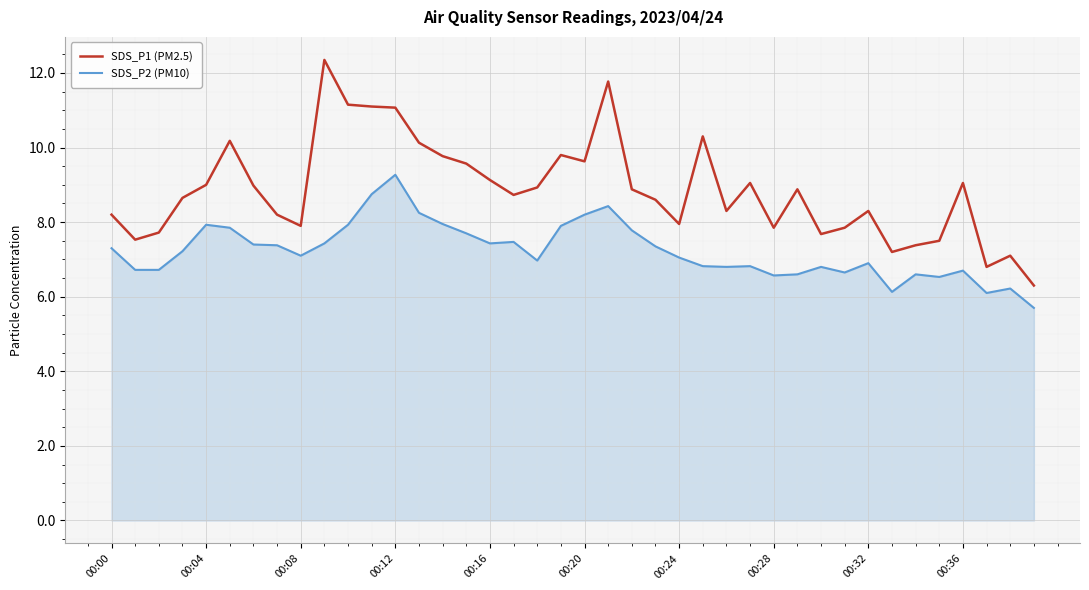

What is the difference between the second highest and minimum values in the SDS_P1 (PM2.5) series?

5.5